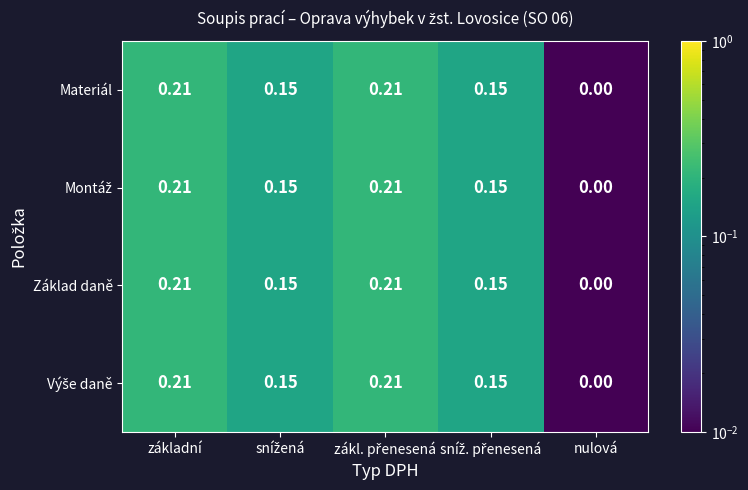

Count the number of data series in this chart.

4